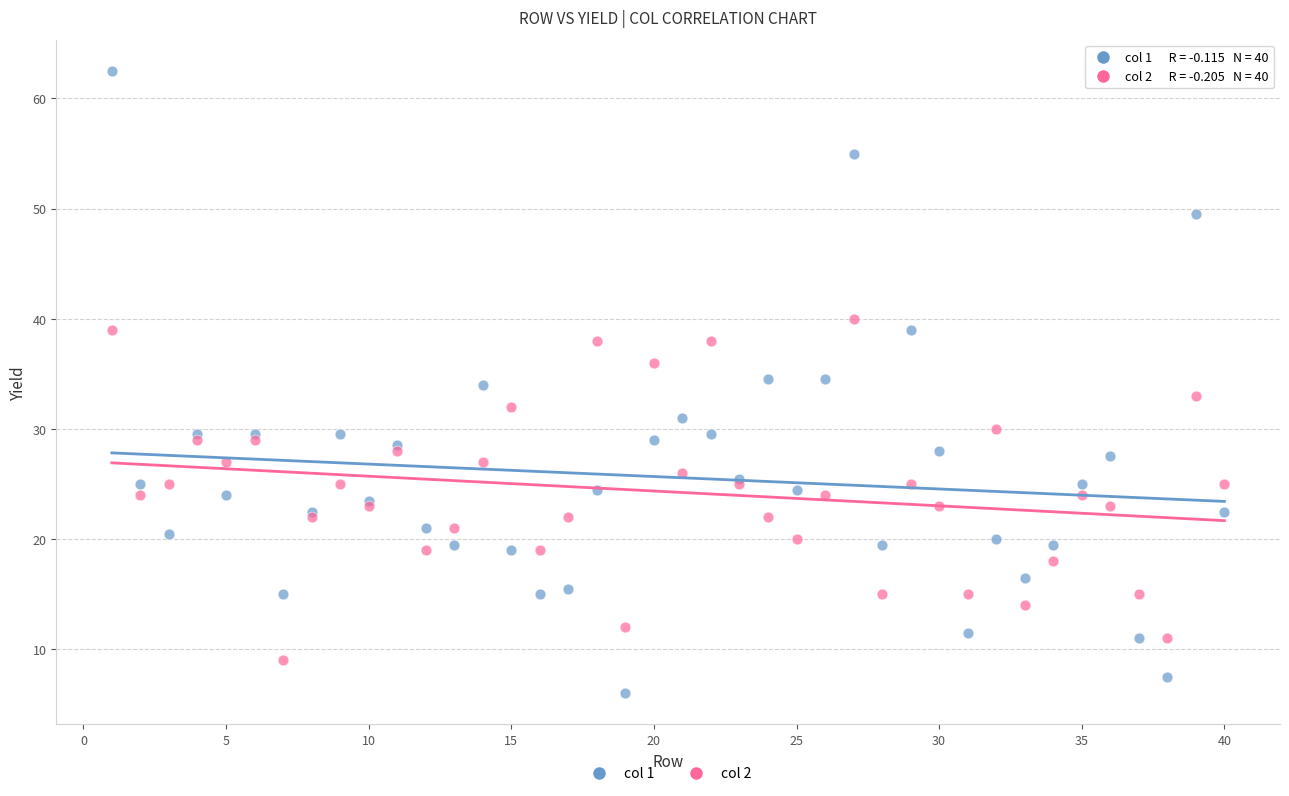

What is the X range (max minus min) for the scatter plot?

39.0